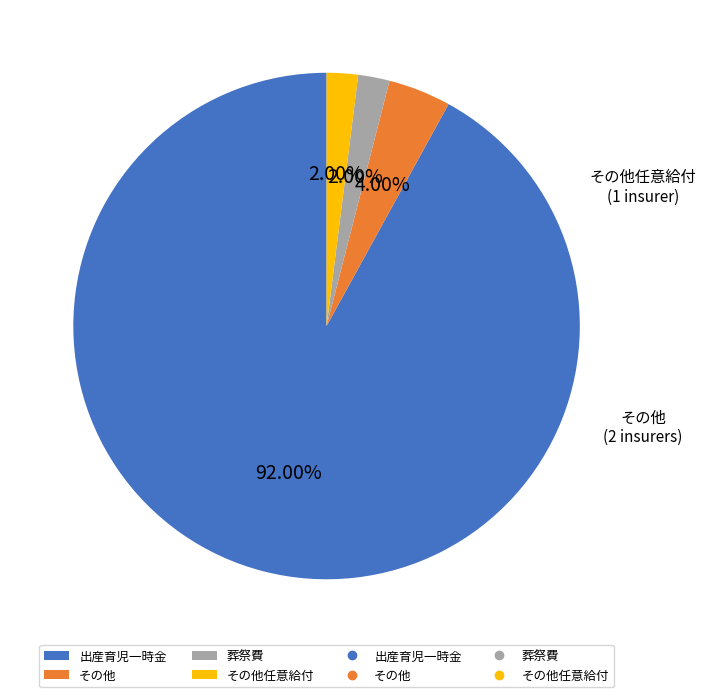

To the nearest percent, what is the average slice percentage?

25%